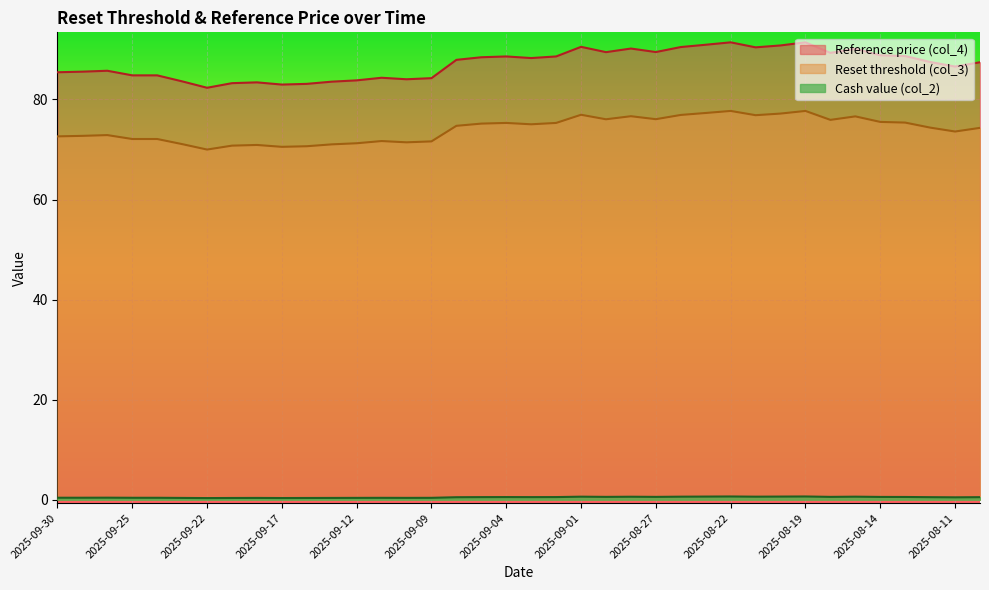

True or false: Reset threshold (col_3) and Cash value (col_2) cross at least once.

False